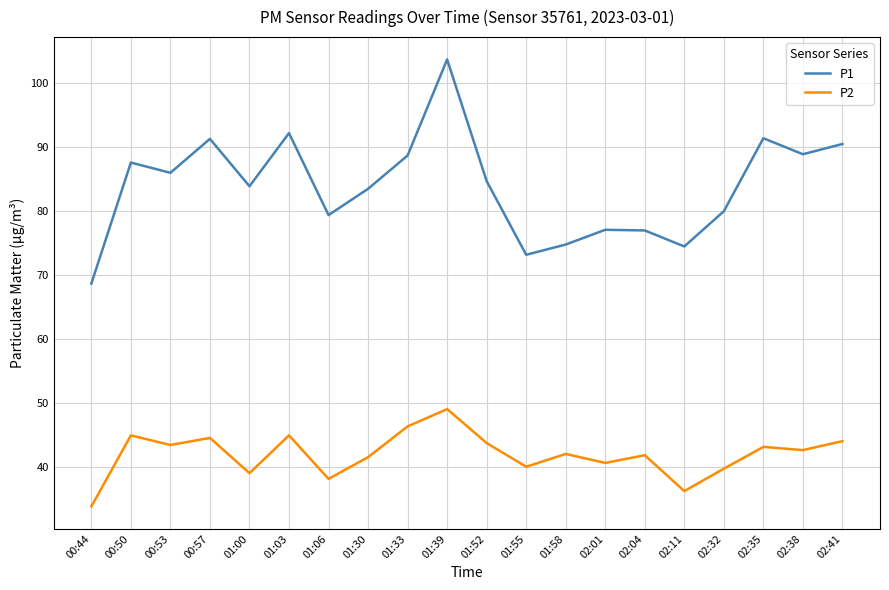

How many series are shown in this chart?

2